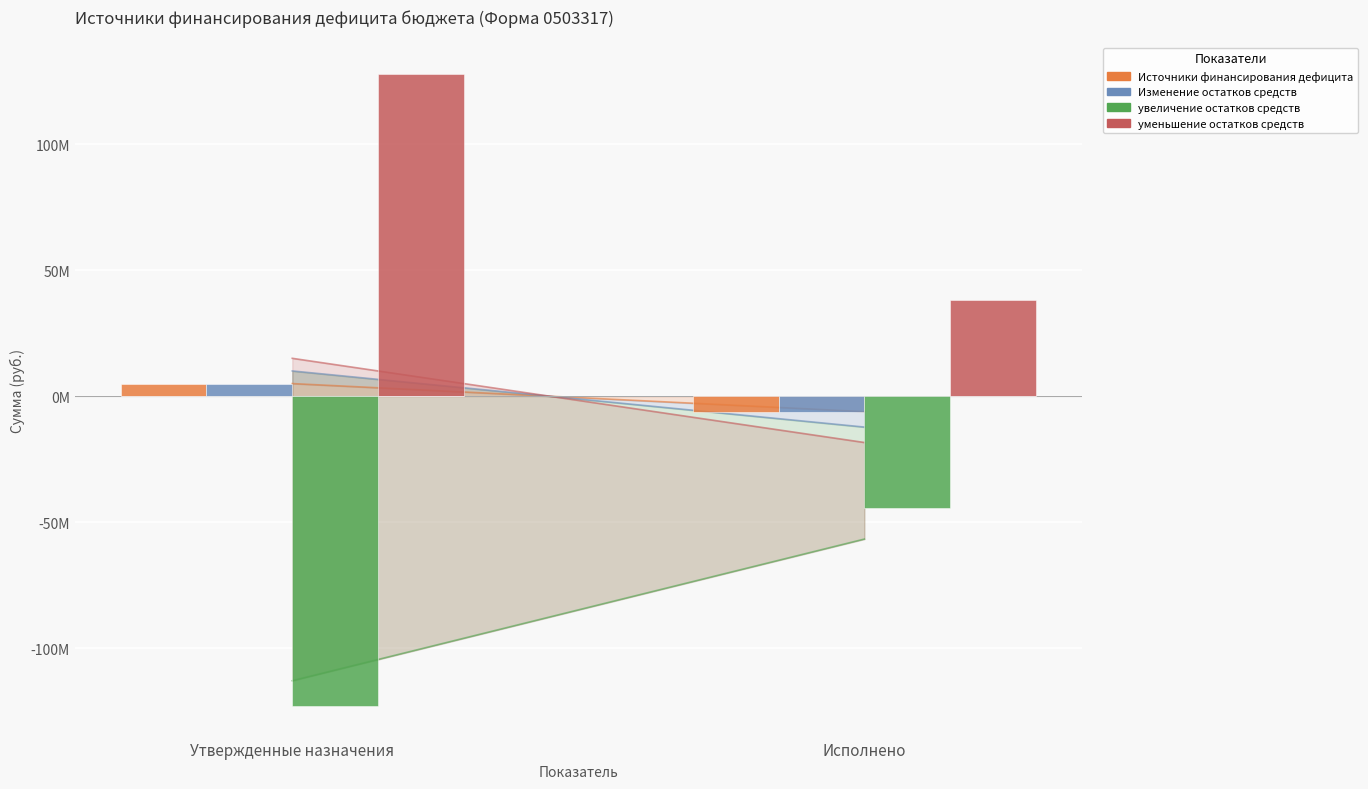

Is the value of увеличение остатков средств at Исполнено greater than the value of Изменение остатков средств at Утвержденные назначения?

No